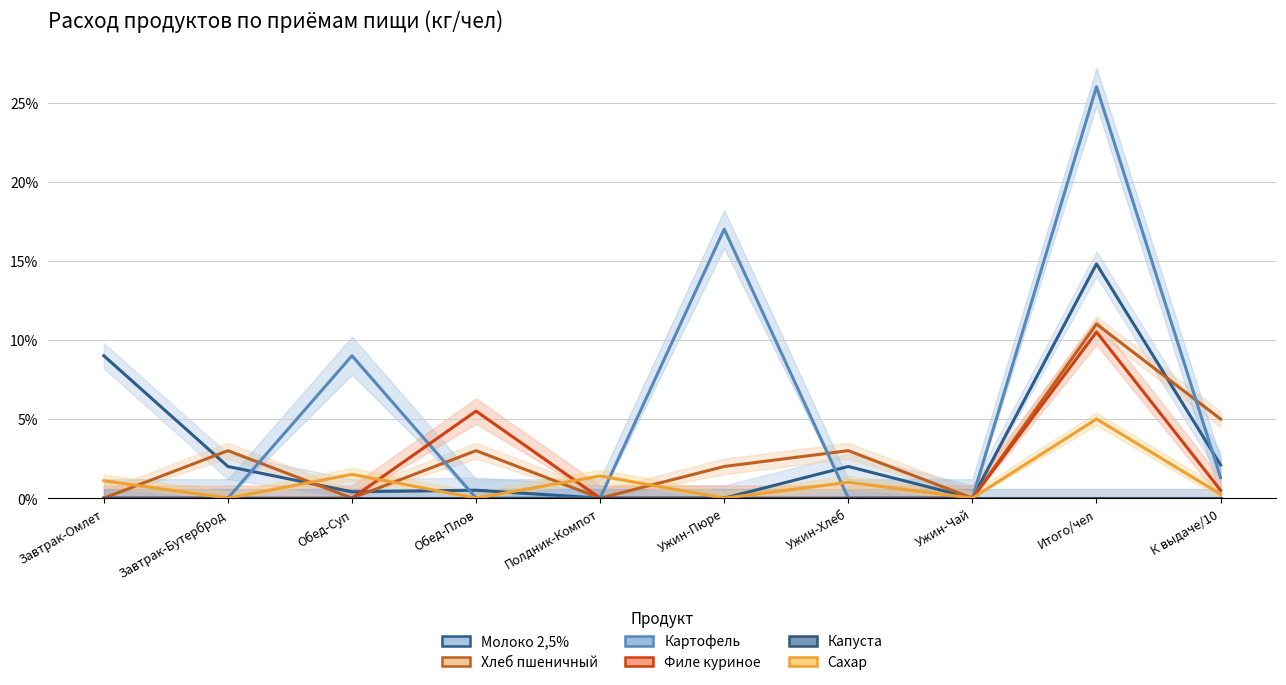

Is it true that Картофель equals -0.1 at Ужин-Хлеб?

False